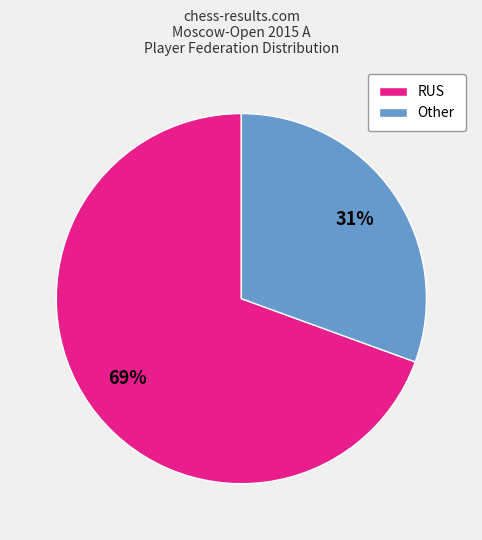

To the nearest percent, what is the average slice percentage?

50%